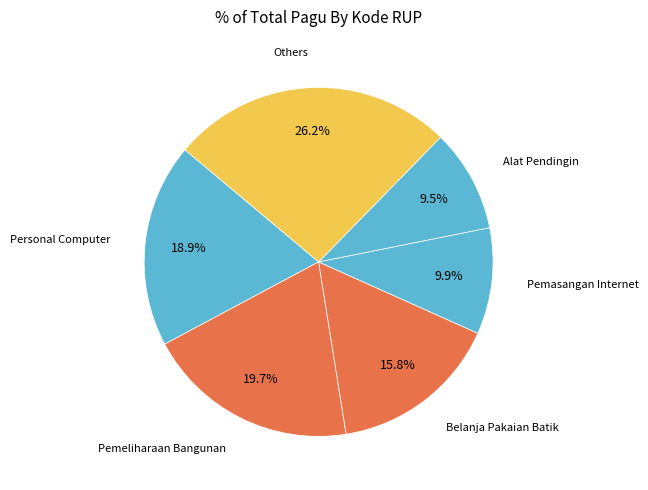

How many slices are in this pie chart?

6